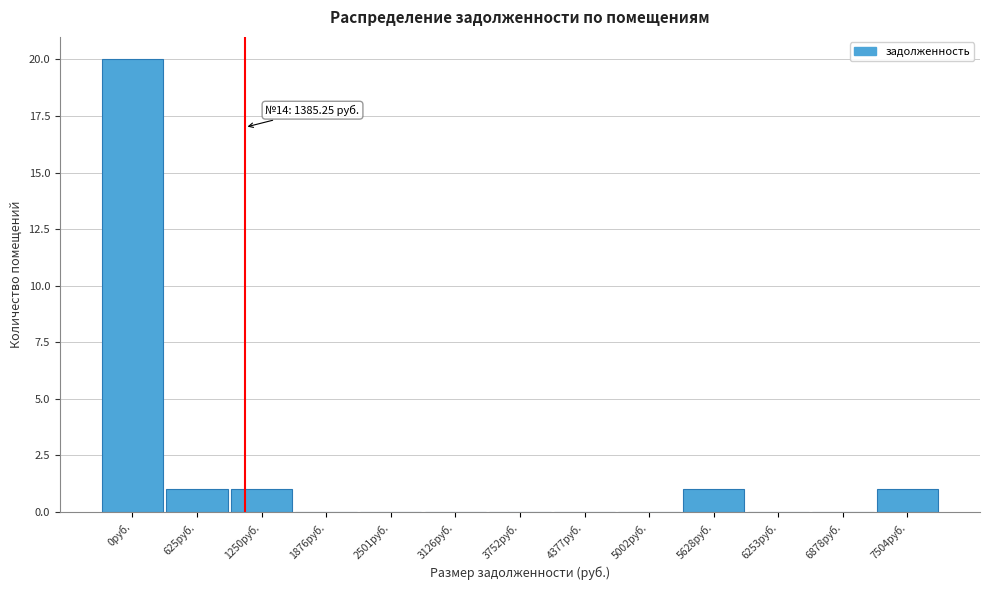

Reading left to right, extract all data points from this chart.

0руб.=20	625руб.=1	1250руб.=1	1876руб.=0	2501руб.=0	3126руб.=0	3752руб.=0	4377руб.=0	5002руб.=0	5628руб.=1	6253руб.=0	6878руб.=0	7504руб.=1